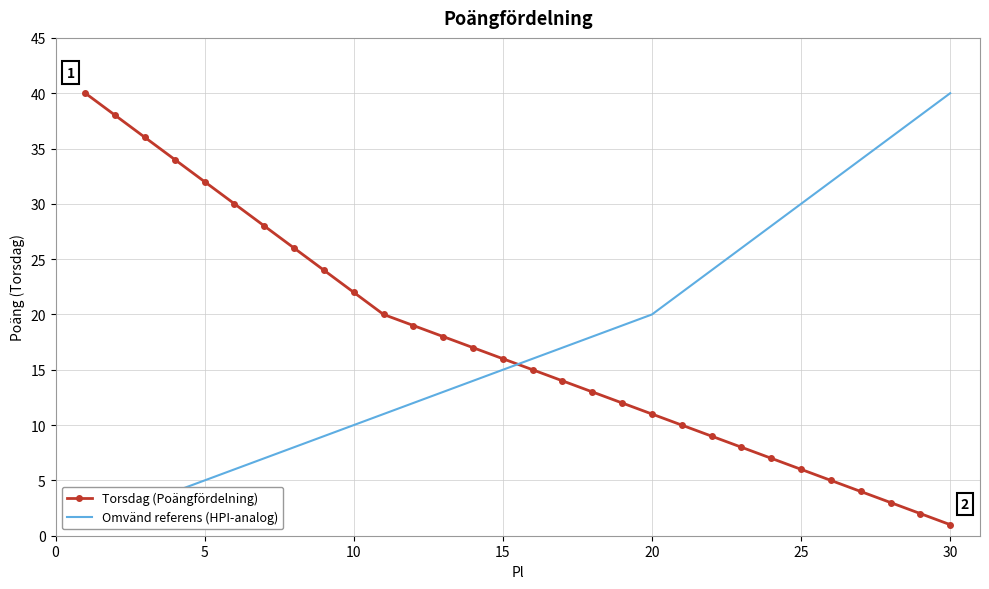

How many data points in Torsdag (Poängfördelning) are less than 16?

15